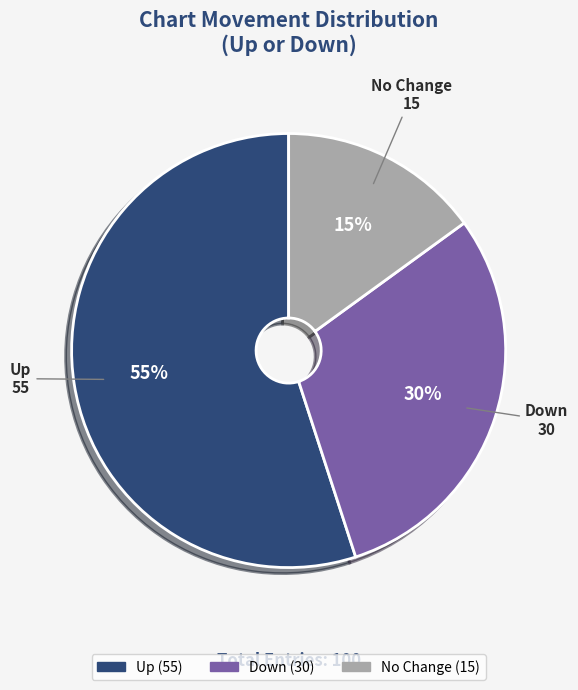

To the nearest percent, what is the difference between the largest and smallest slice percentages?

40%